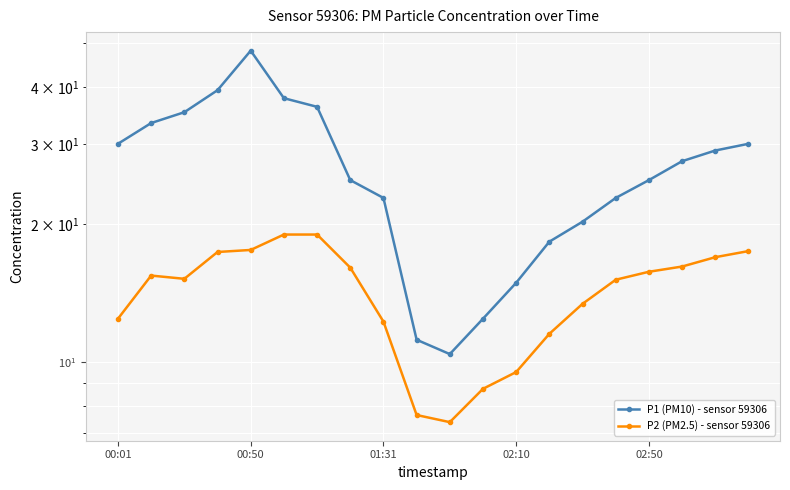

What position from the left is 00:50?

2